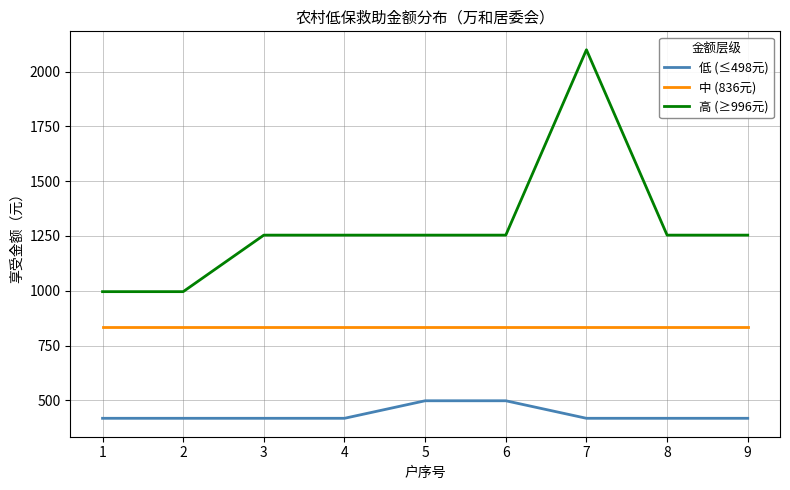

True or false: 低 (≤498元) and 高 (≥996元) cross at least once.

False